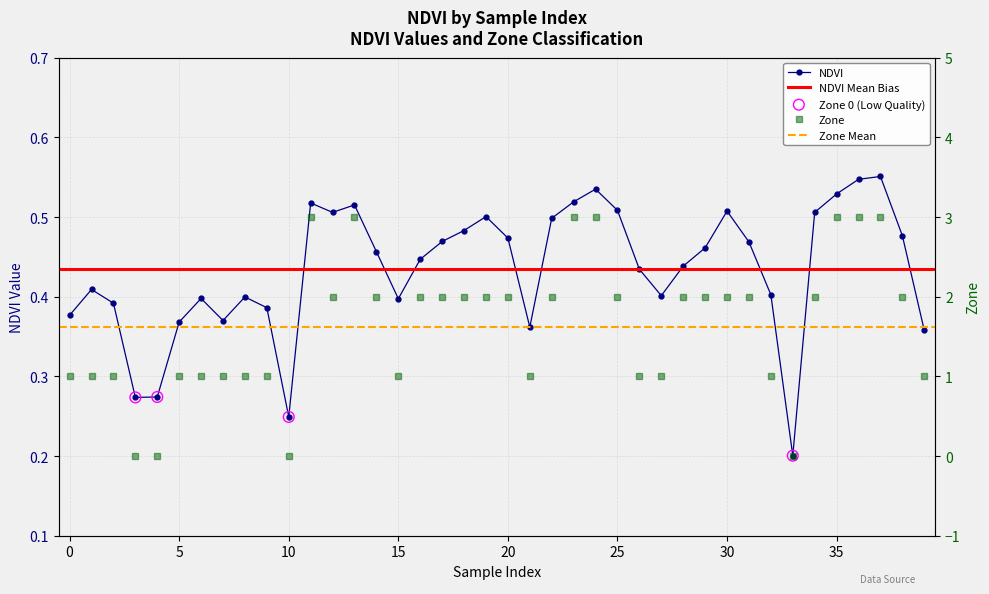

At which category is the sum across all series the highest?

37